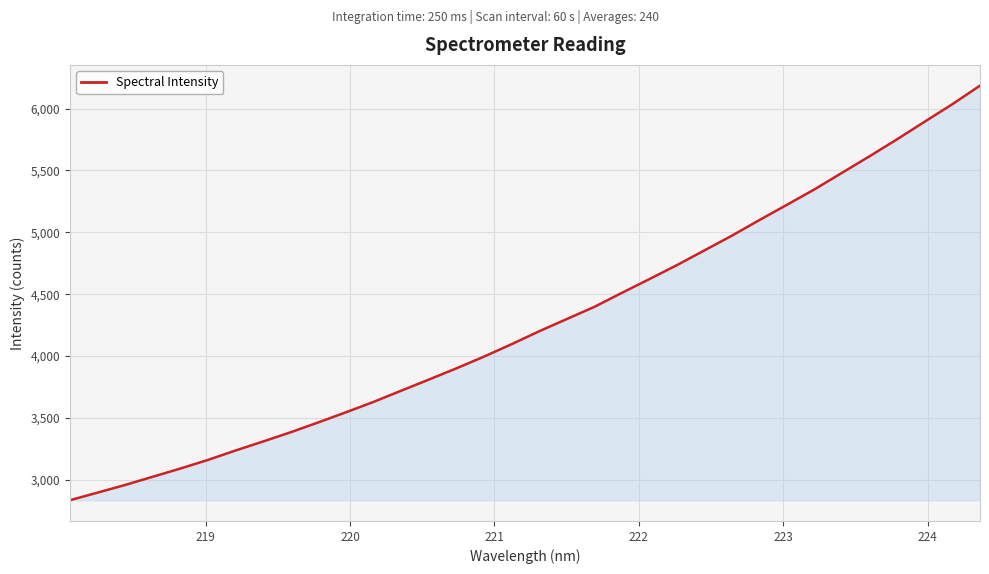

What is the maximum value shown in the chart?

6185.5